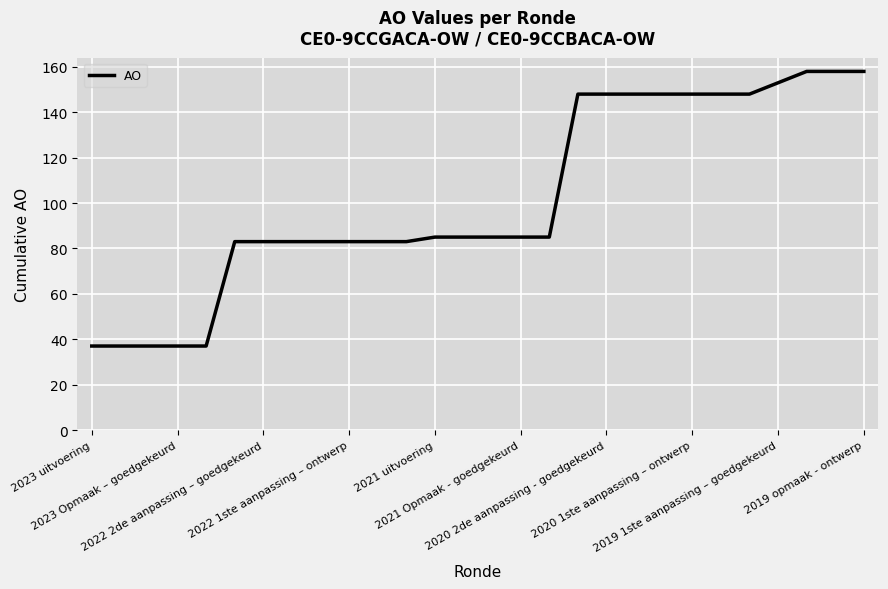

What is the minimum value shown in the chart?

37